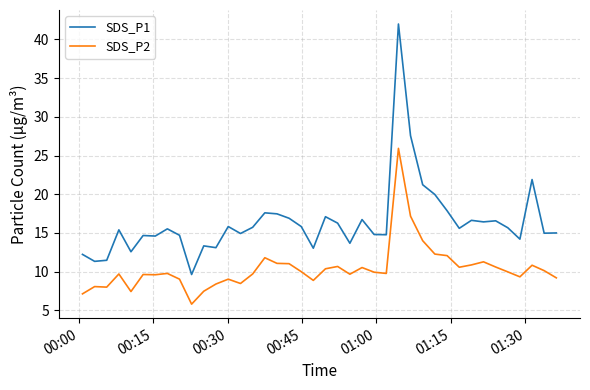

What is the maximum value for SDS_P1?

42.0